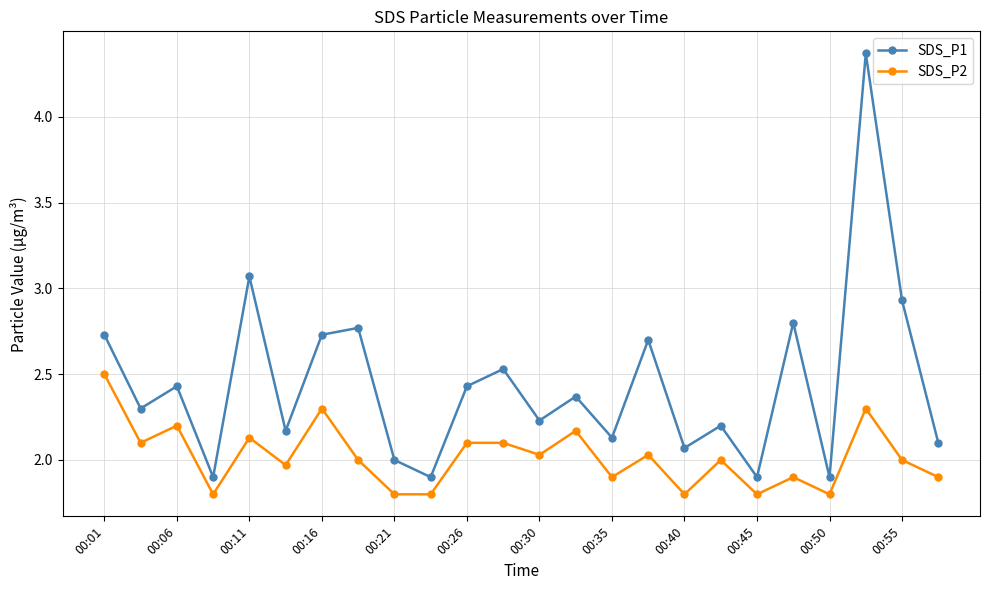

True or false: SDS_P1 has more than 1 interior local peaks.

True